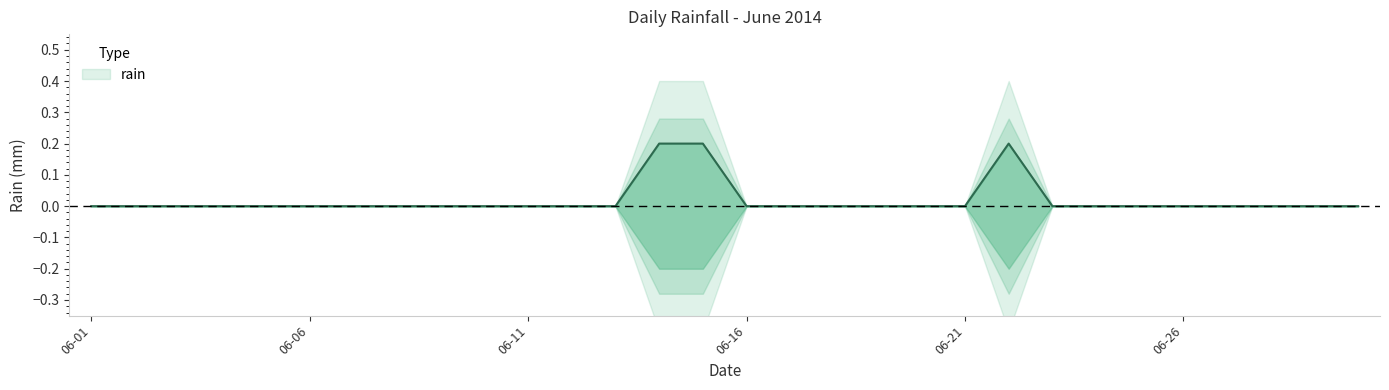

At which category does the chart reach its peak across all series?

2014-06-14